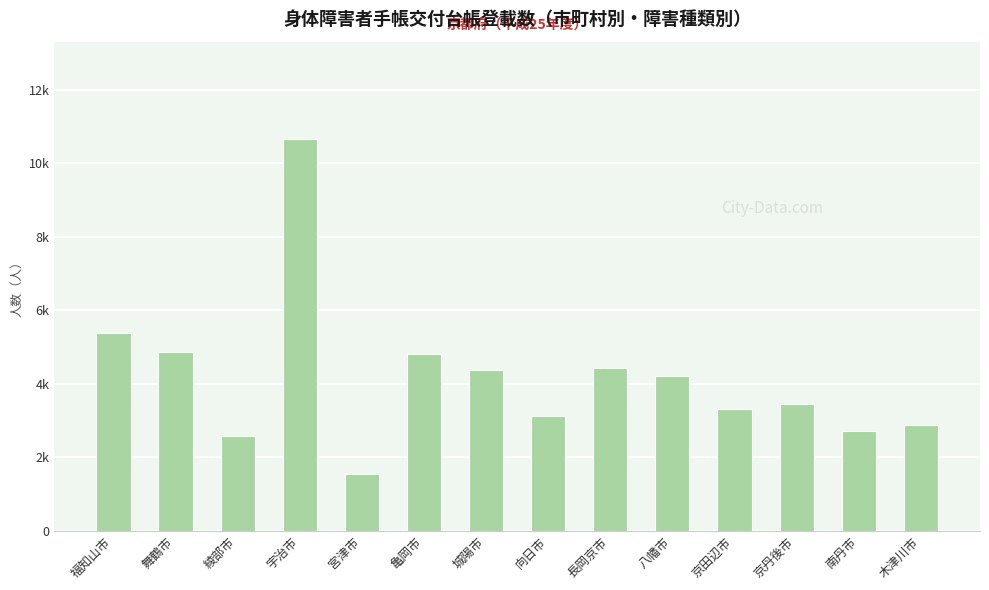

Are the bars horizontal?

No